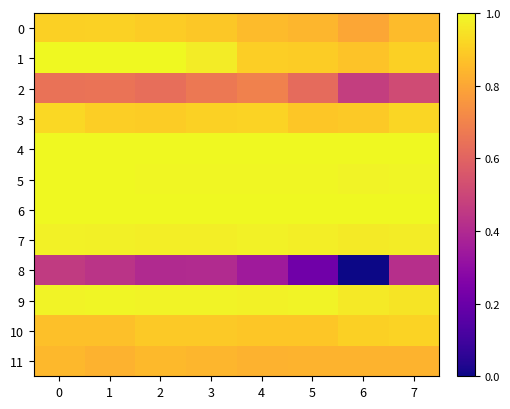

Which series has the largest total across all categories?

4